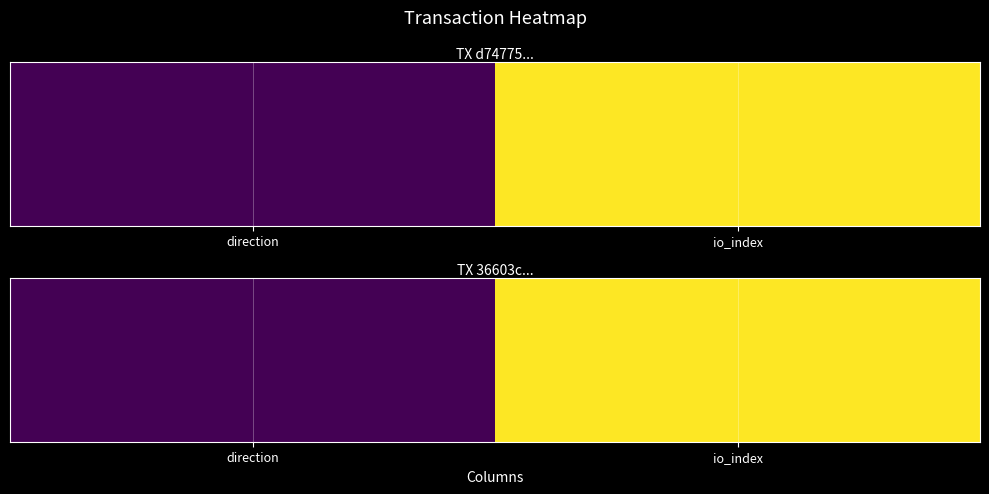

Between direction and io_index, which is larger?

io_index